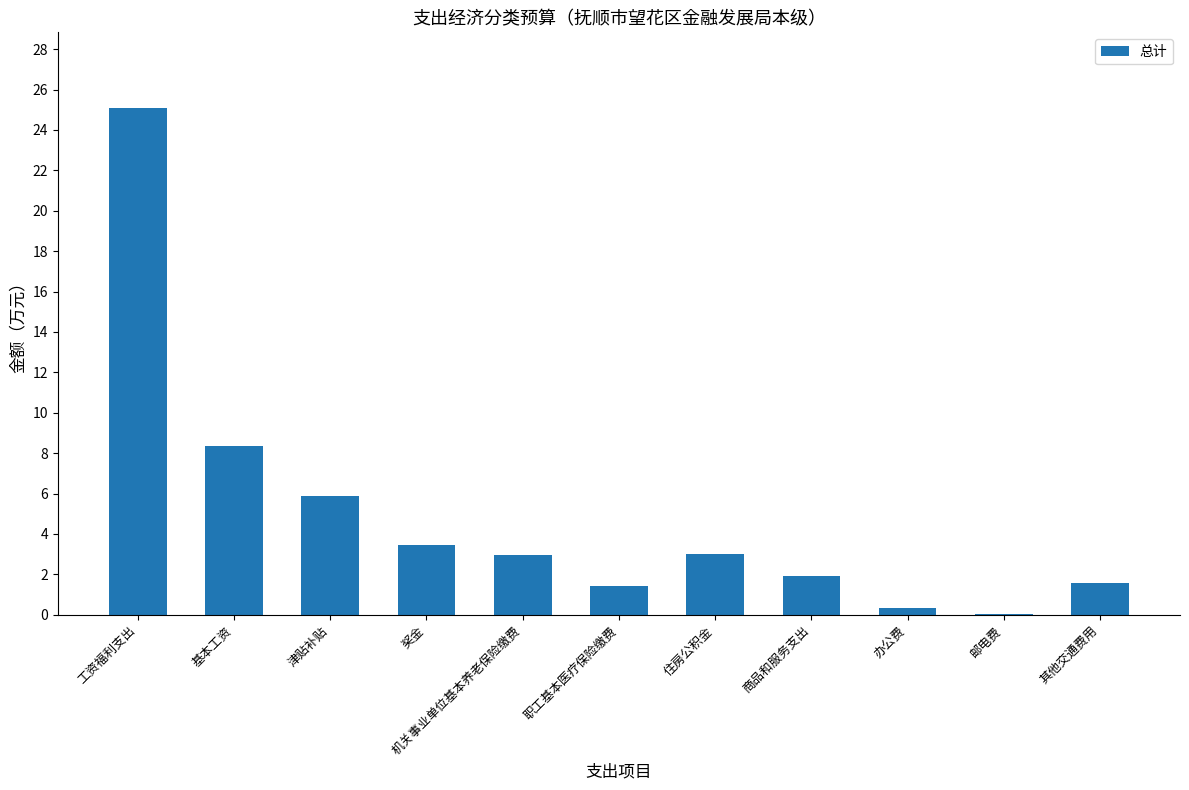

Which category has the highest value across all series?

工资福利支出